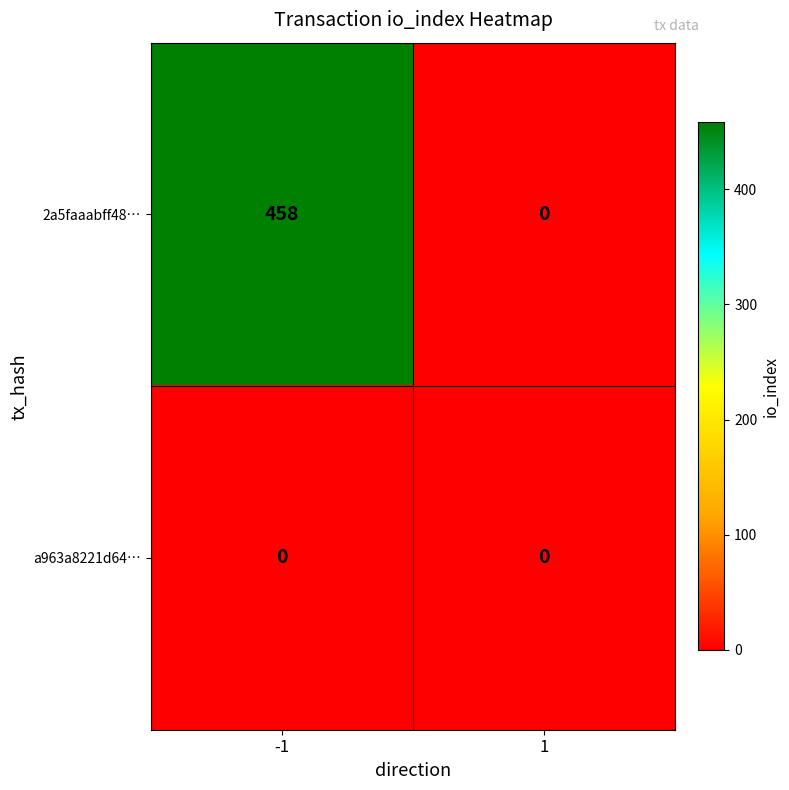

Which series has the largest range (max minus min)?

2a5faaabff48…